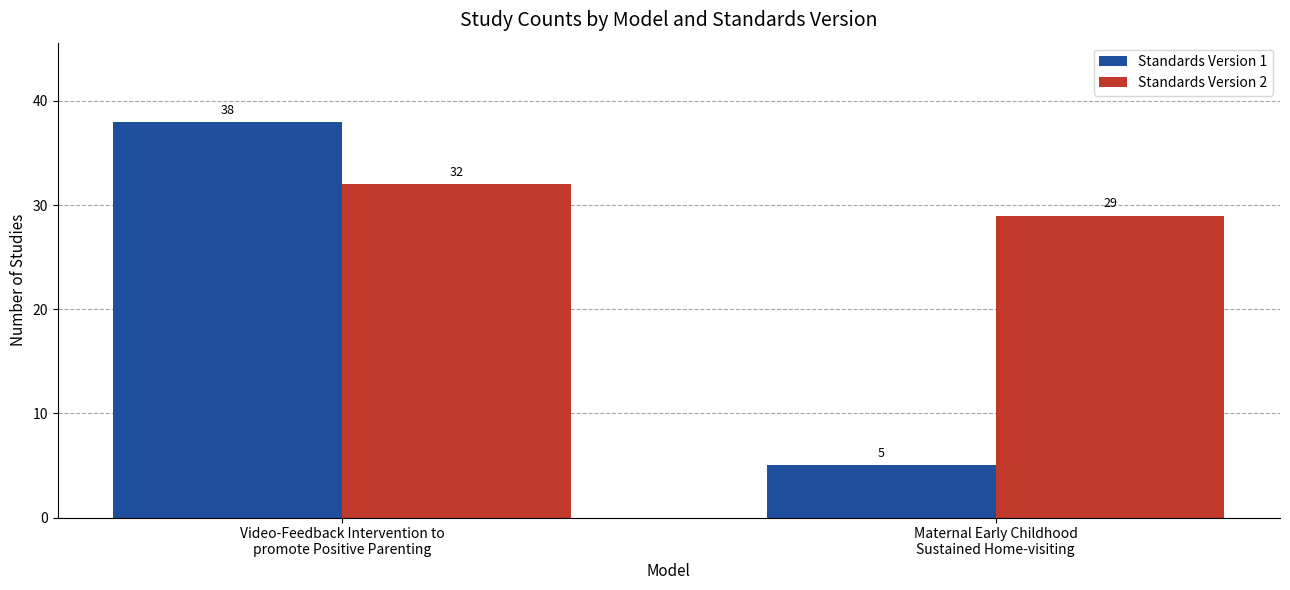

What position from the left is Video-Feedback Intervention to
promote Positive Parenting?

1